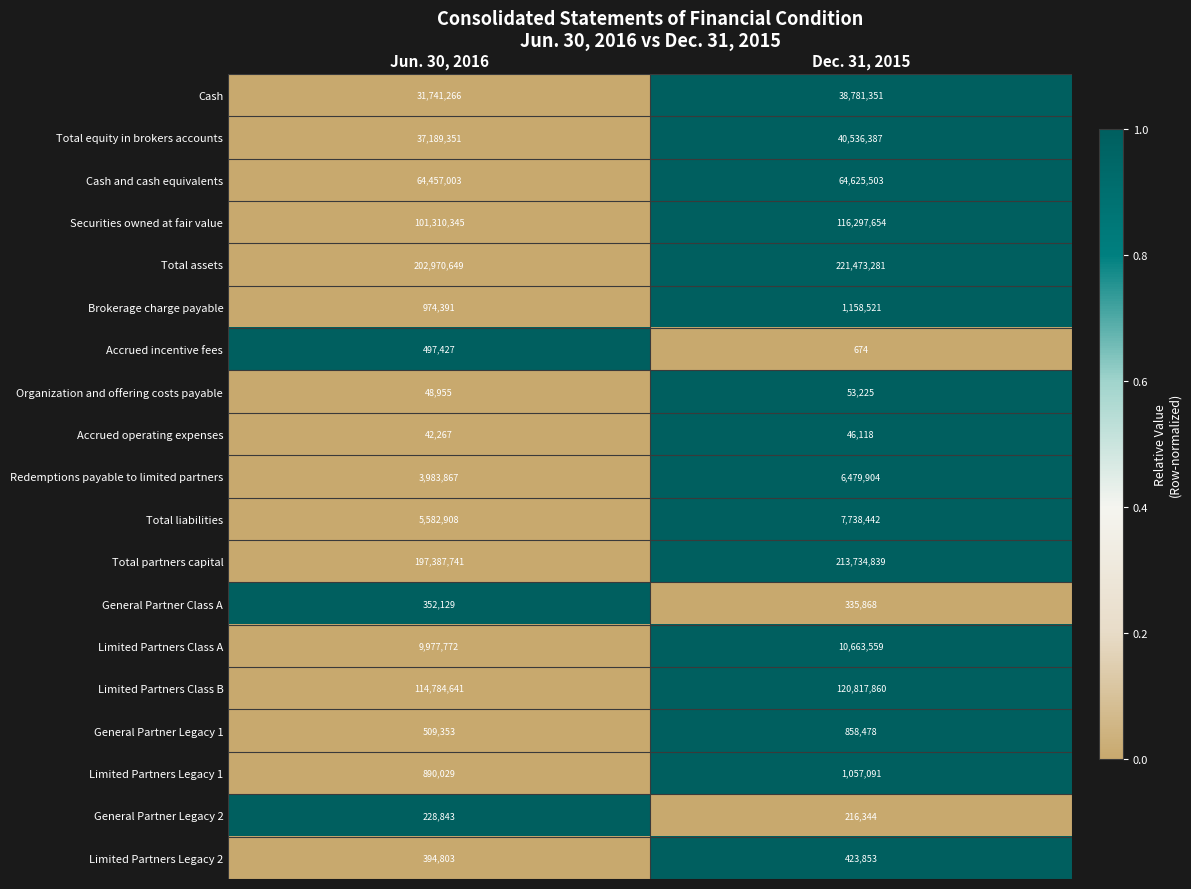

How many distinct data groups are displayed?

19